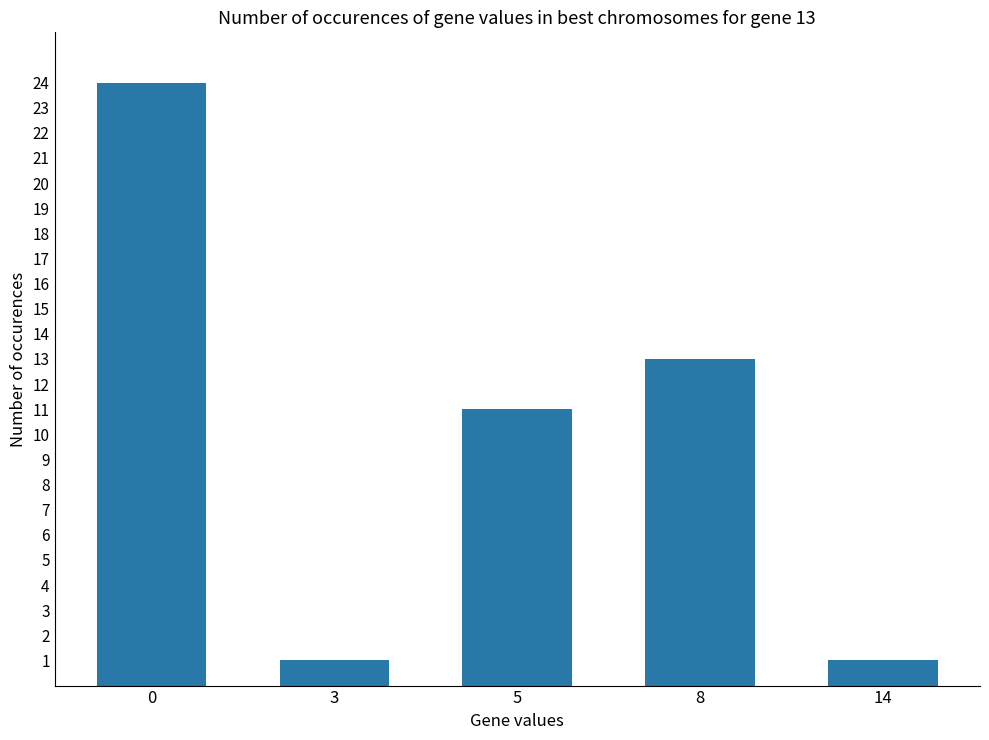

What is the minimum value shown in the chart?

1